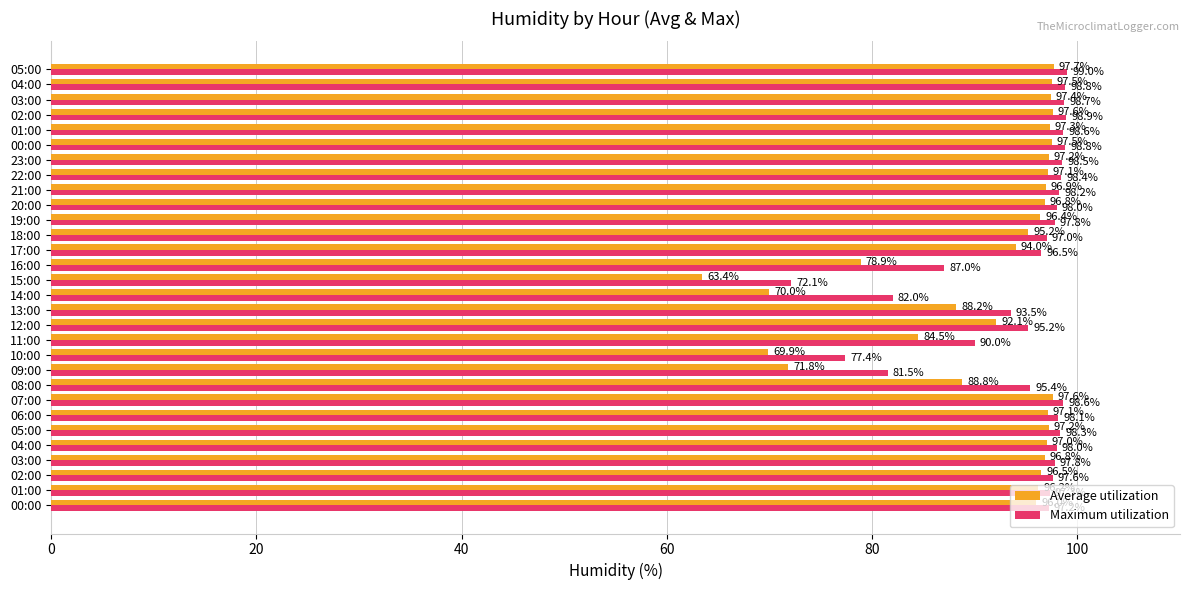

How many series are shown in this chart?

2